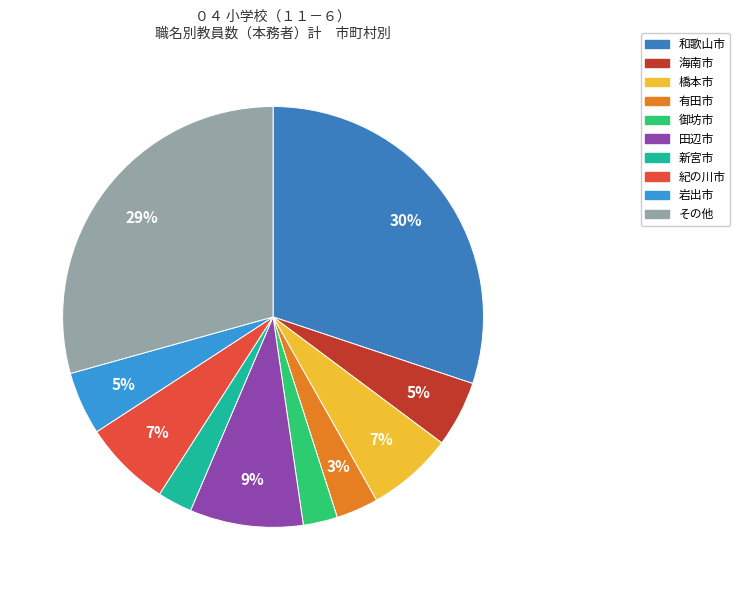

True or false: 田辺市 accounts for 9% of the total.

True